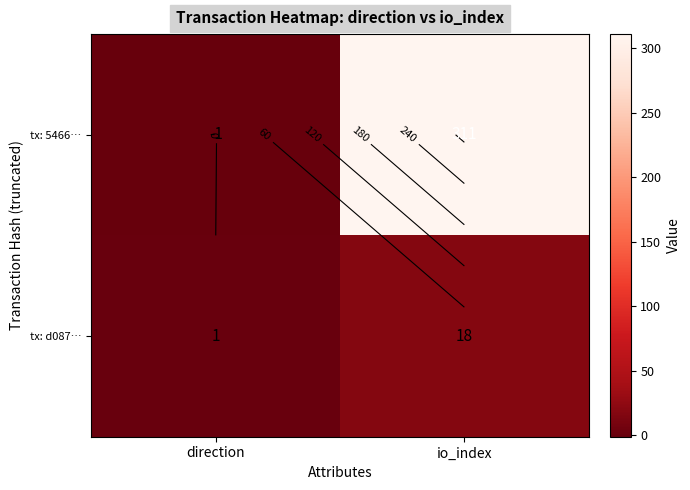

Which series has the largest total across all categories?

tx: 5466…